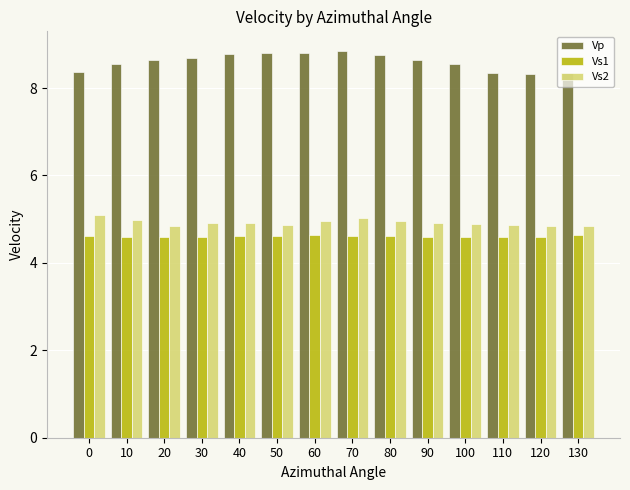

How many groups of bars are there?

14